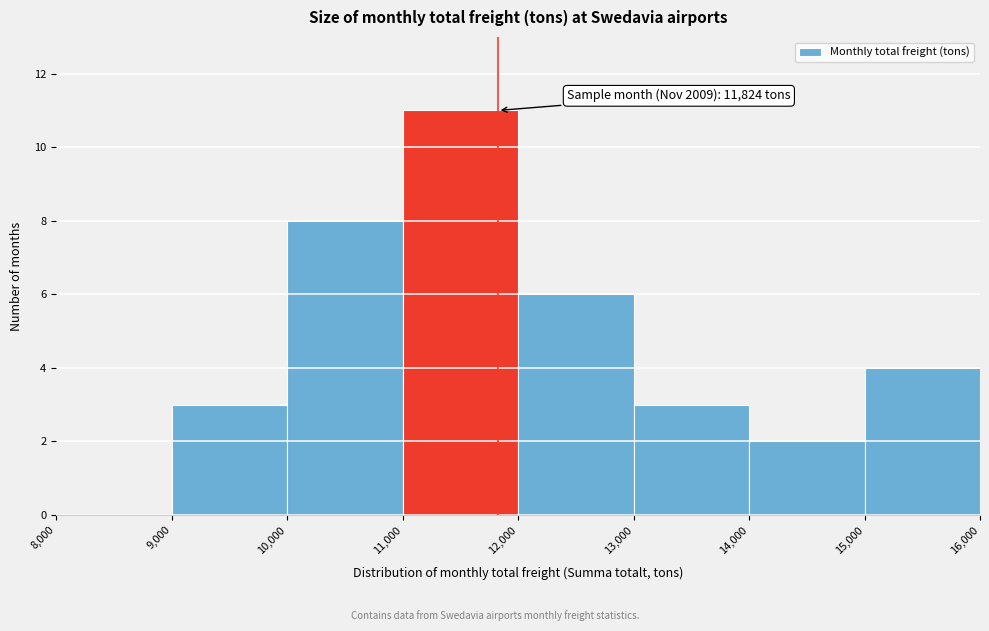

Which range on the x-axis has the tallest bar?

11,000 to 12,000